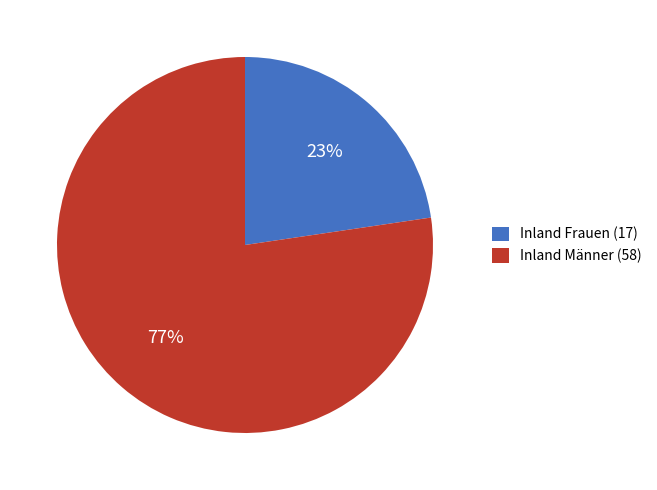

Is the sum of Inland Männer (58) and Inland Frauen (17) greater than half?

Yes